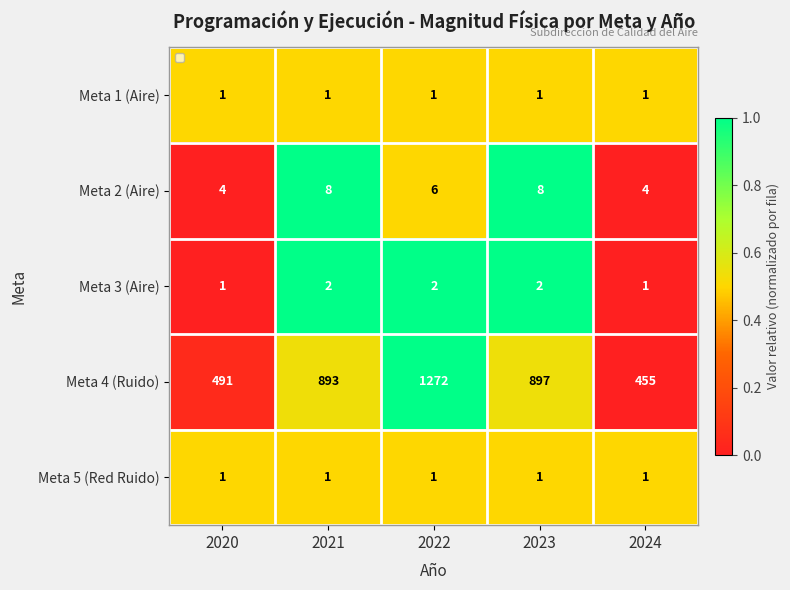

What is the greatest value displayed?

1272